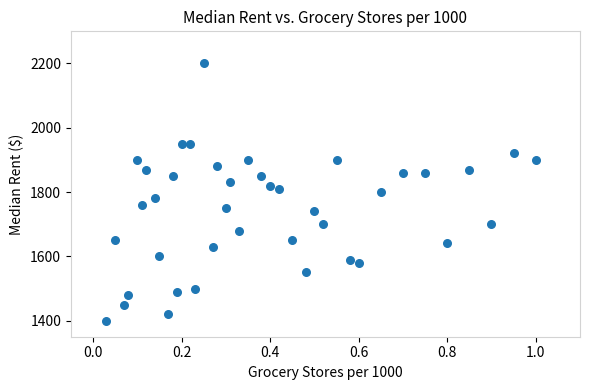

Count the number of points in this scatter plot.

40